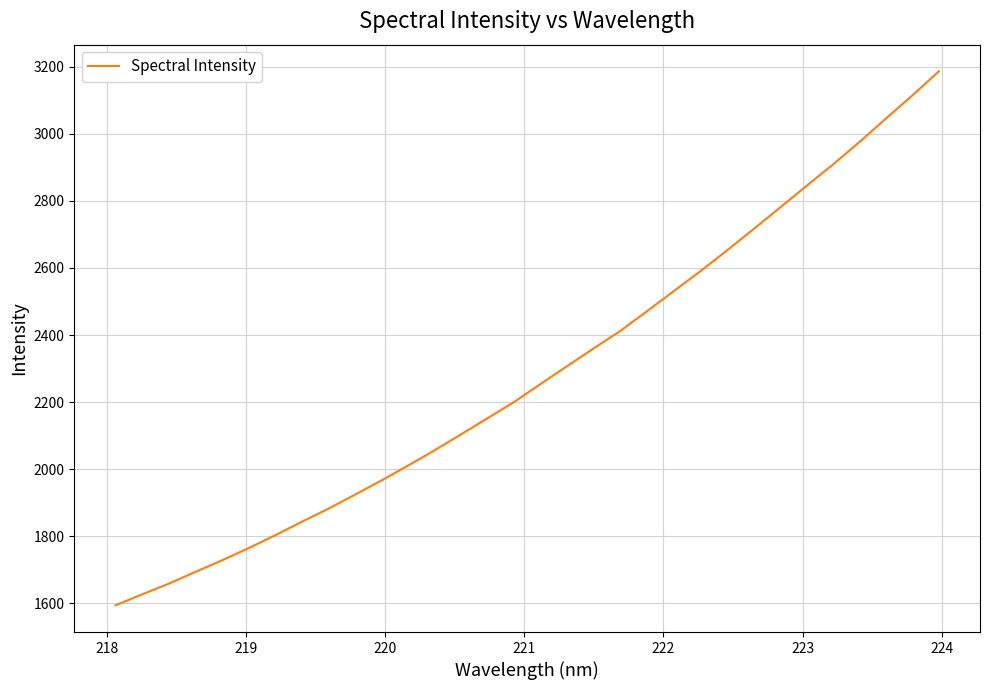

What is the minimum value shown in the chart?

1594.2